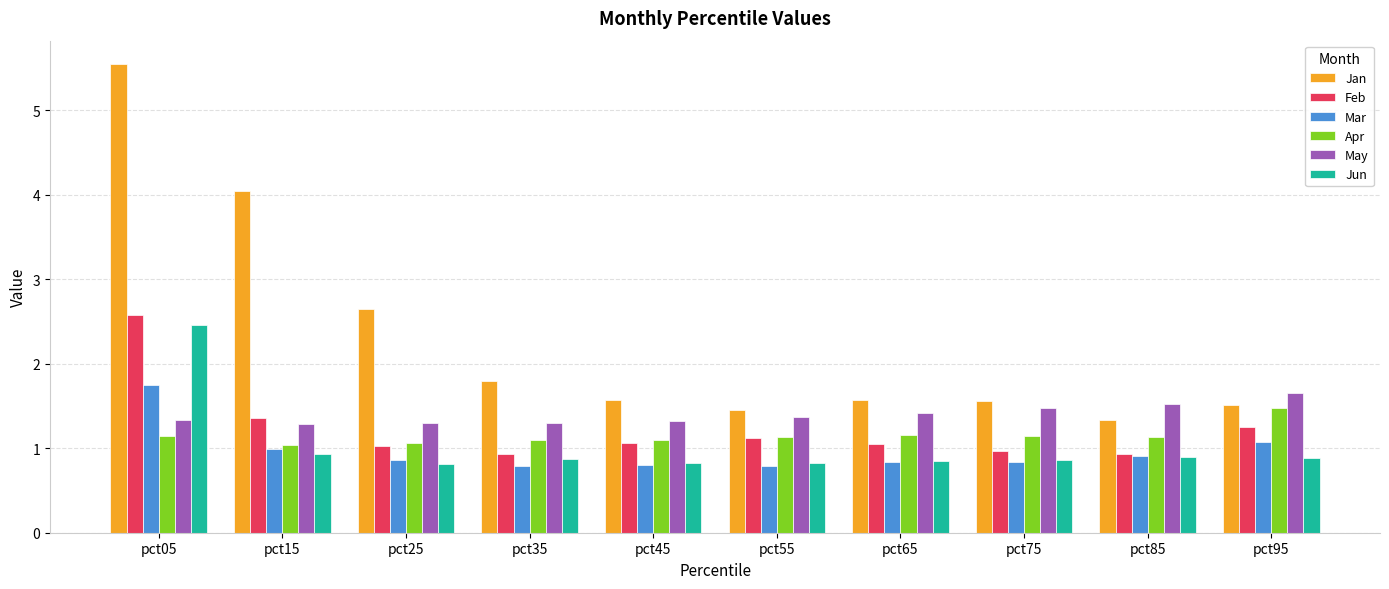

What is the spread (max minus min) of values at pct15?

3.1